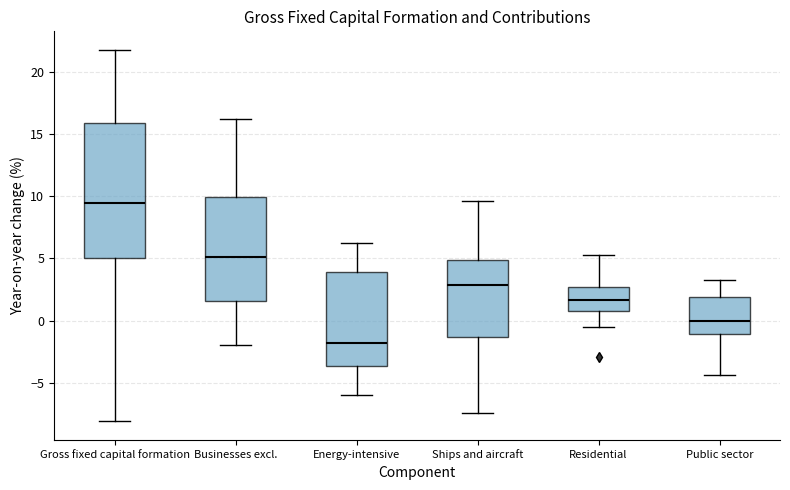

Which box has the highest median line?

Gross fixed capital formation